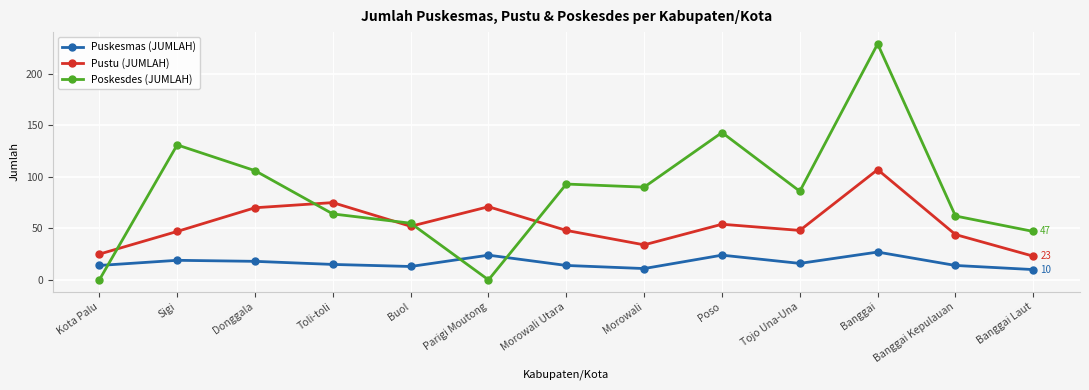

Which series has the largest total across all categories?

Poskesdes (JUMLAH)